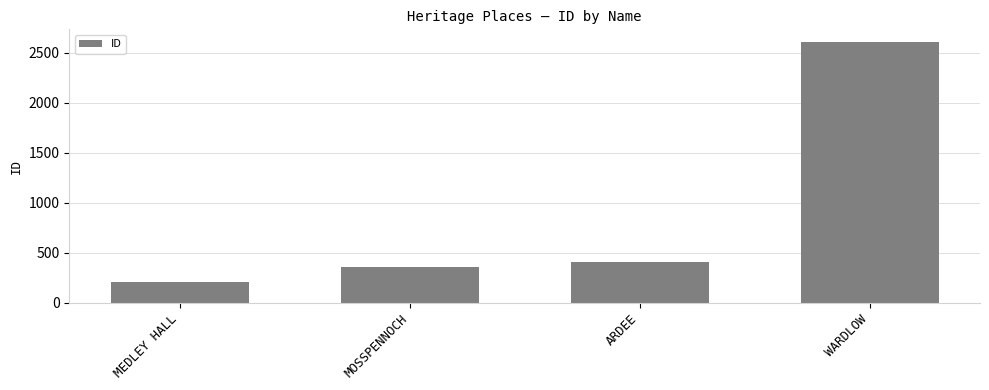

What is the label of the 1st bar from the right?

WARDLOW